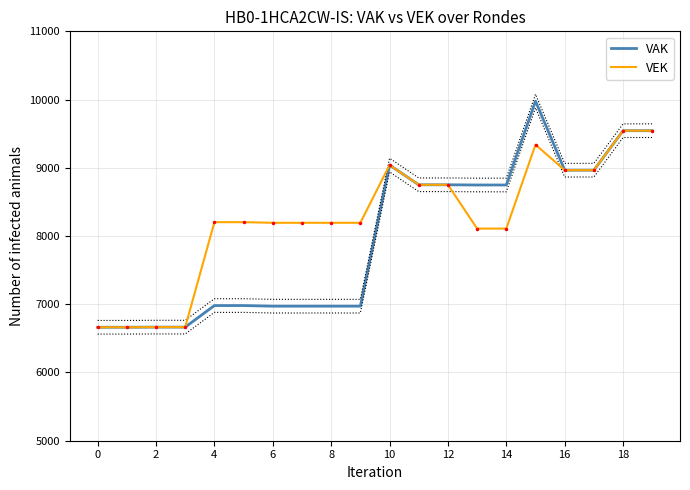

The value of VEK at 16 is 13220. True or false?

False